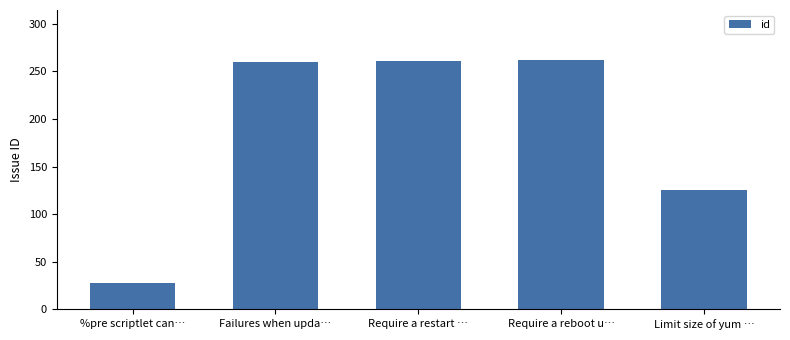

True or false: the data shows 28 at %pre scriptlet can….

True